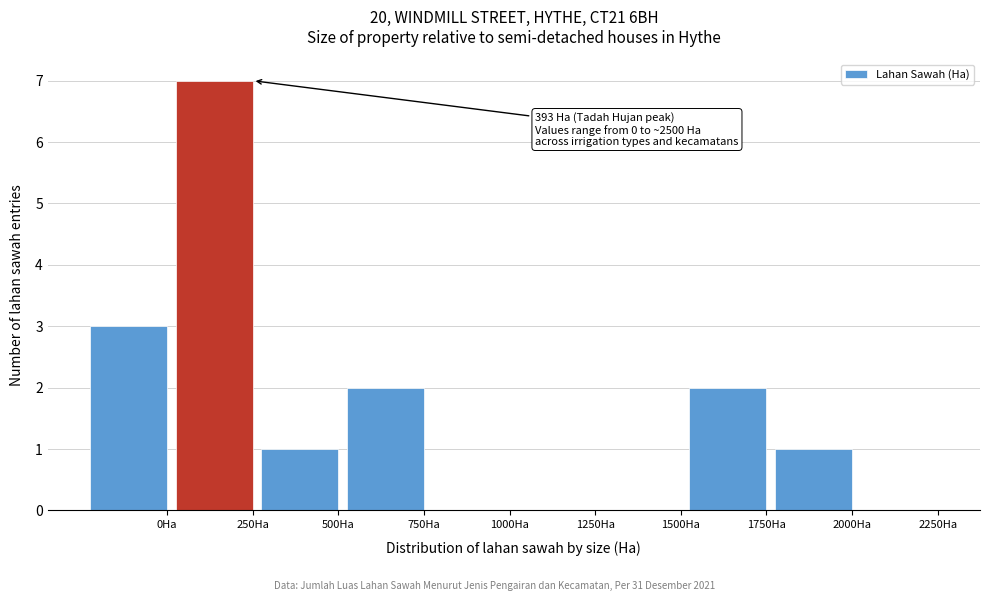

Reading right to left, extract all data points from this chart.

2250Ha=0	2000Ha=1	1750Ha=2	1500Ha=0	1250Ha=0	1000Ha=0	750Ha=2	500Ha=1	250Ha=7	0Ha=3